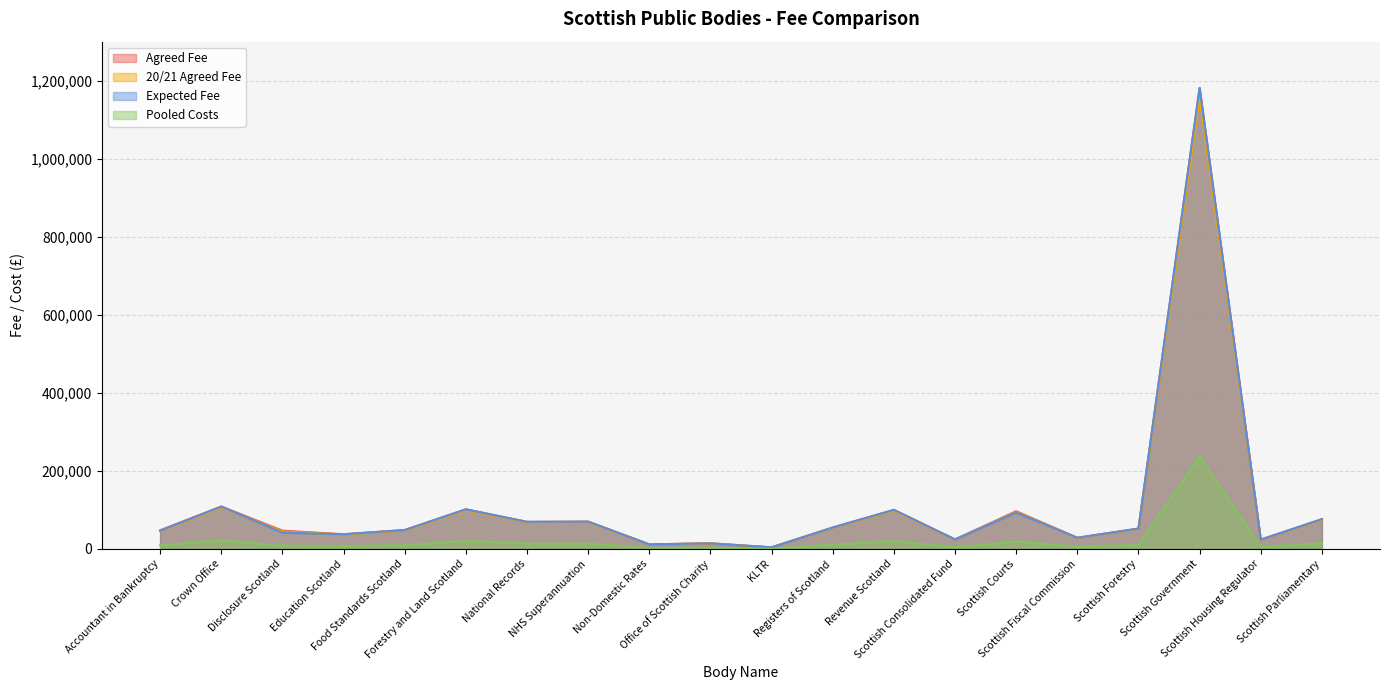

Where is the first local minimum for Pooled Costs?

Education Scotland